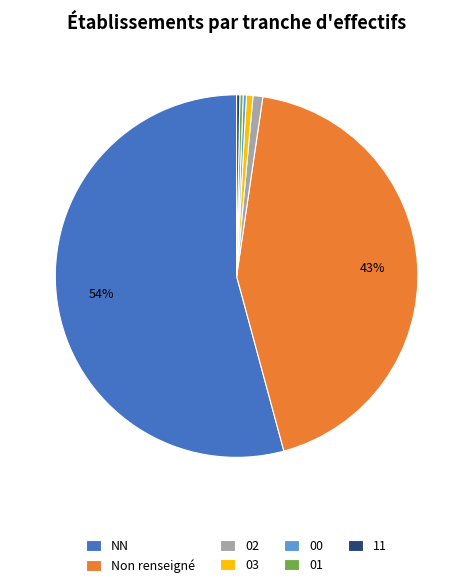

Is the sum of 01 and NN greater than half?

Yes